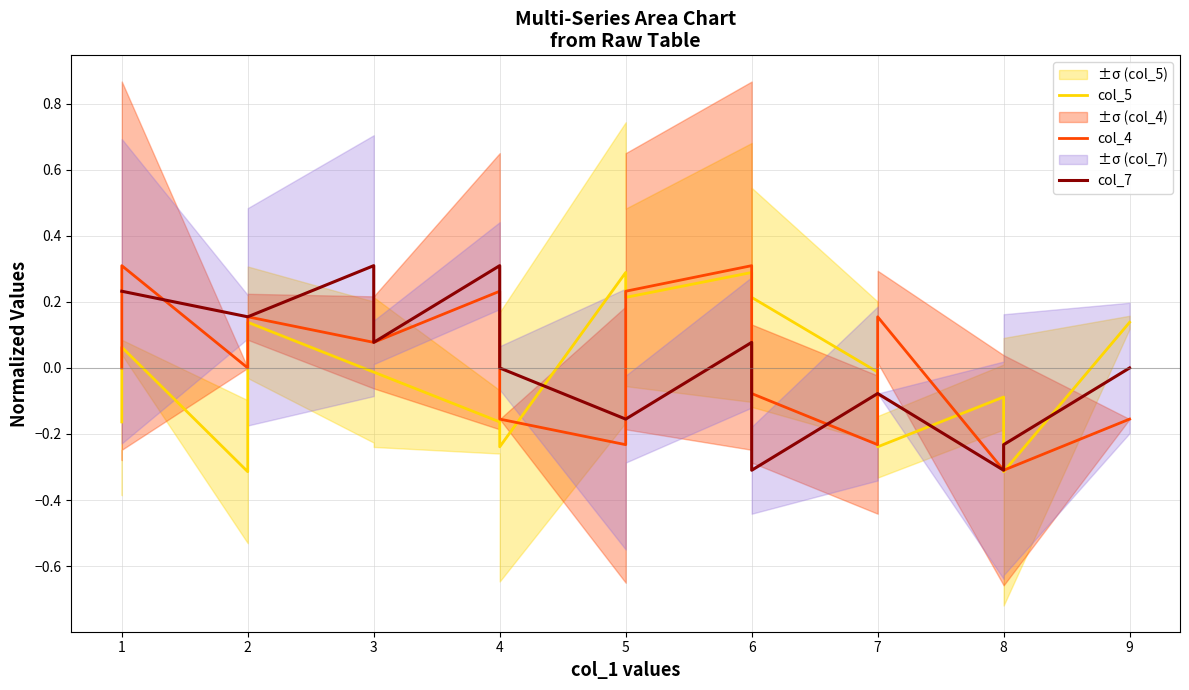

True or false: col_4 has a value of -0.2 at 4.

True